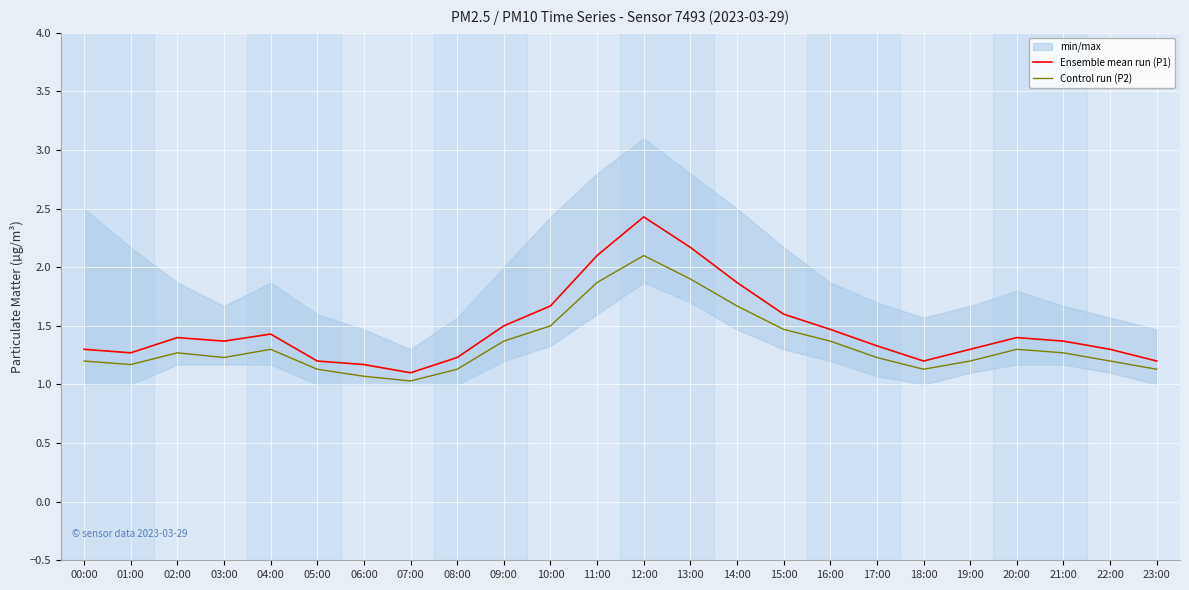

What is the maximum value for Control run (P2)?

2.1